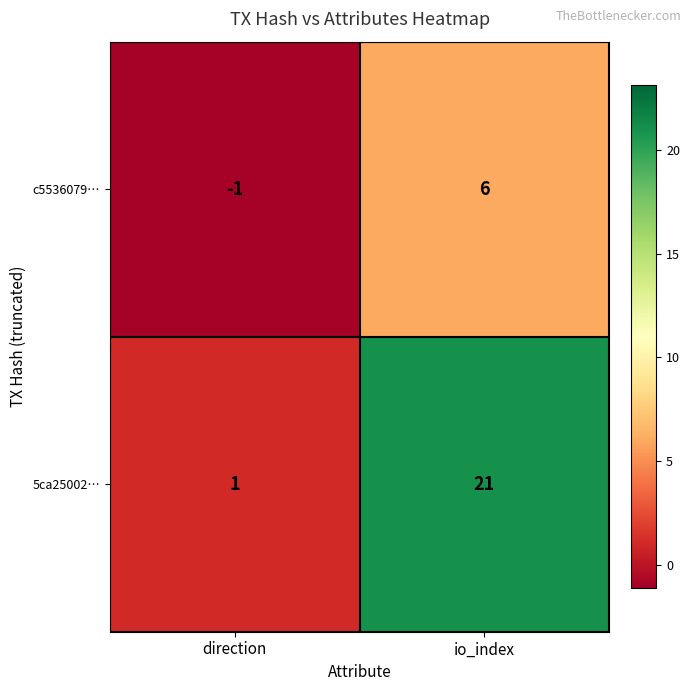

What is the total value across all series at io_index?

27